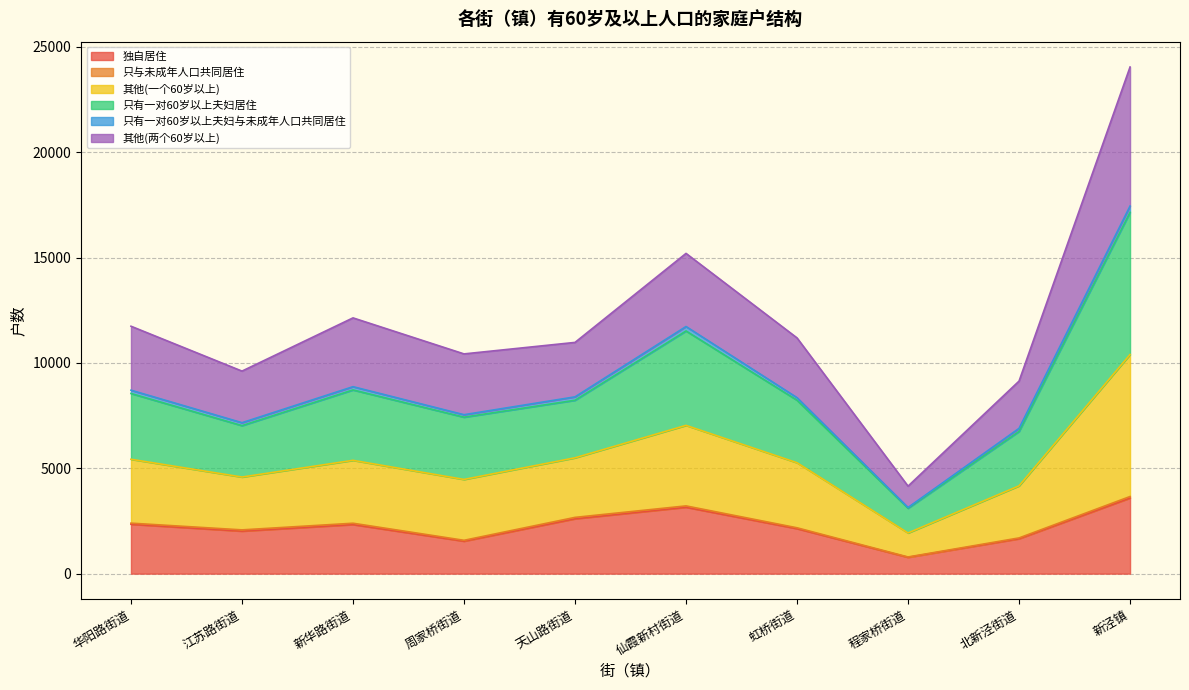

The 只有一对60岁以上夫妇居住 series shows 9655 at 新泾镇. True or false?

False